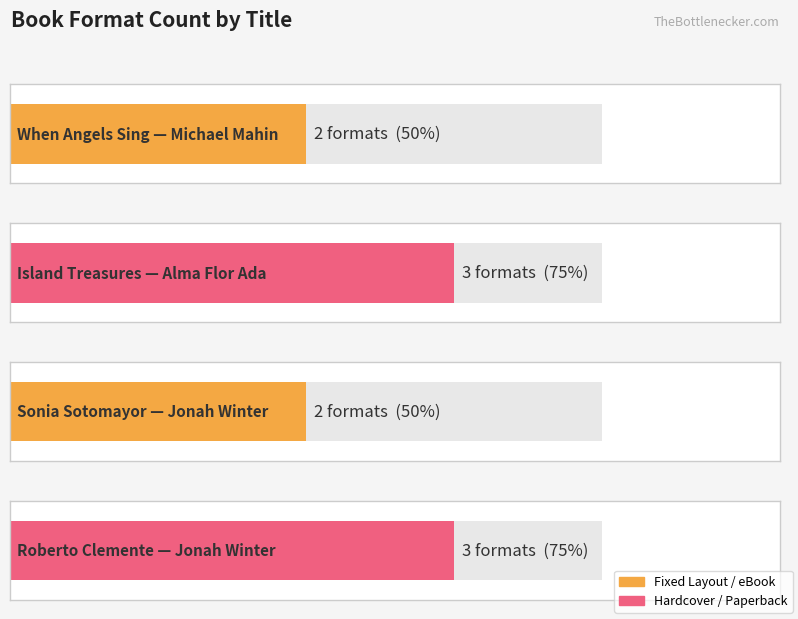

Are the bars grouped side by side (vs. stacked)?

No